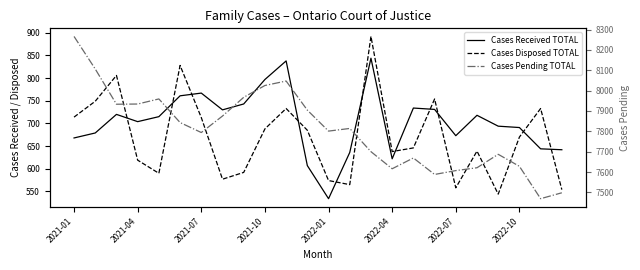

Is the value of Cases Disposed TOTAL at 17 greater than the value of Cases Received TOTAL at 2022-01?

Yes